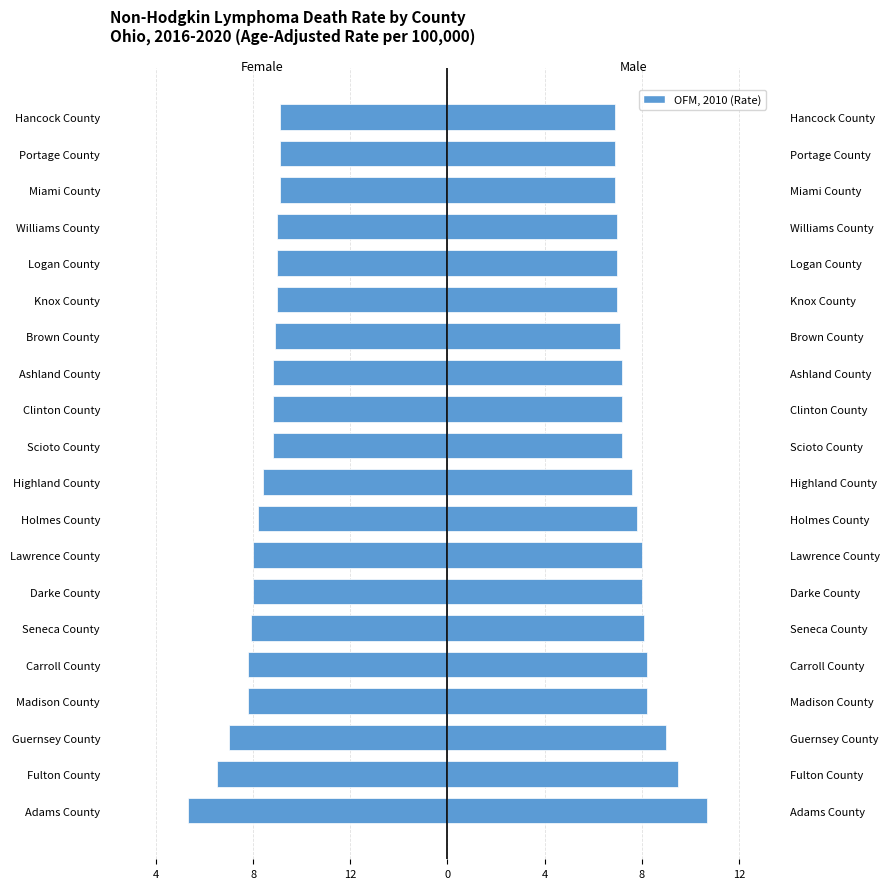

What is the smallest value displayed?

-10.7